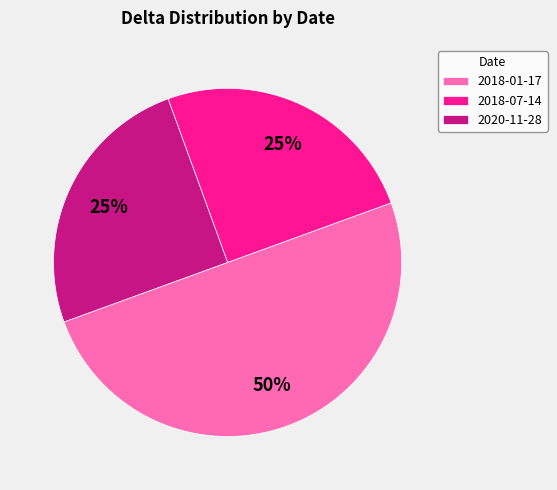

Count the number of slices in the pie.

3